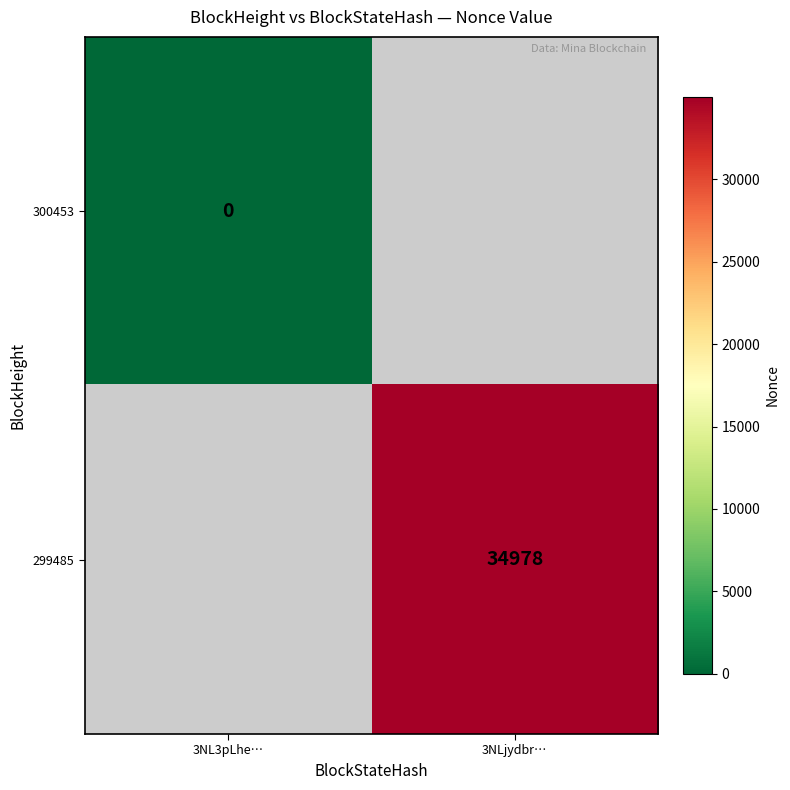

True or false: 299485 has a value of 48593 at 3NLjydbr….

False